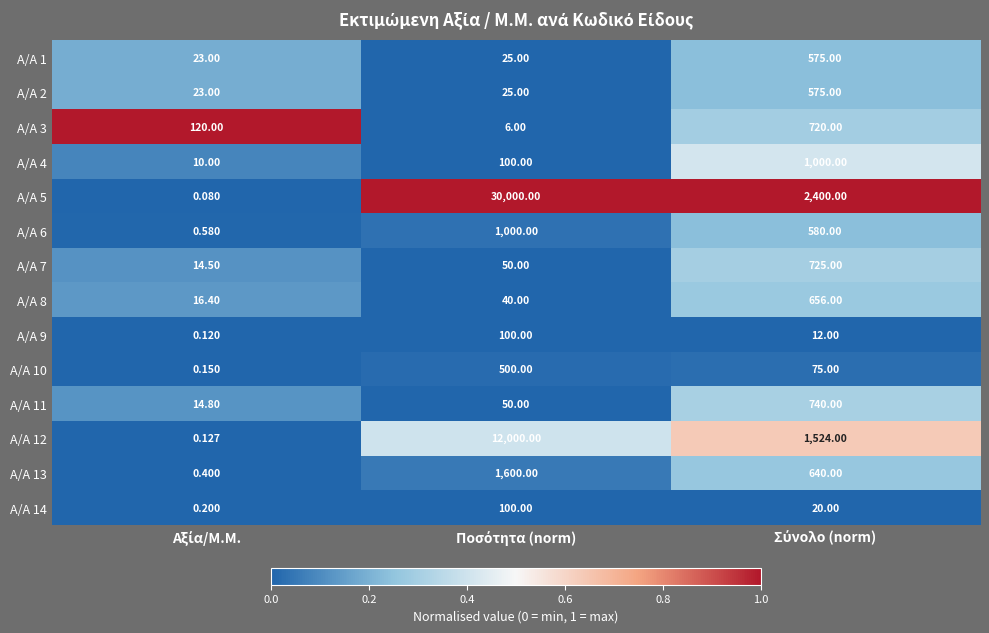

What is the greatest value displayed?

30000.0